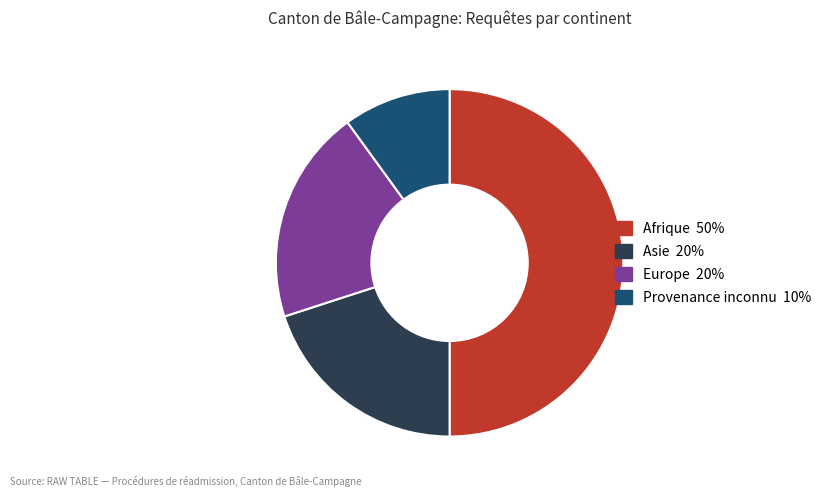

The Europe slice represents 20% of the pie. True or false?

True